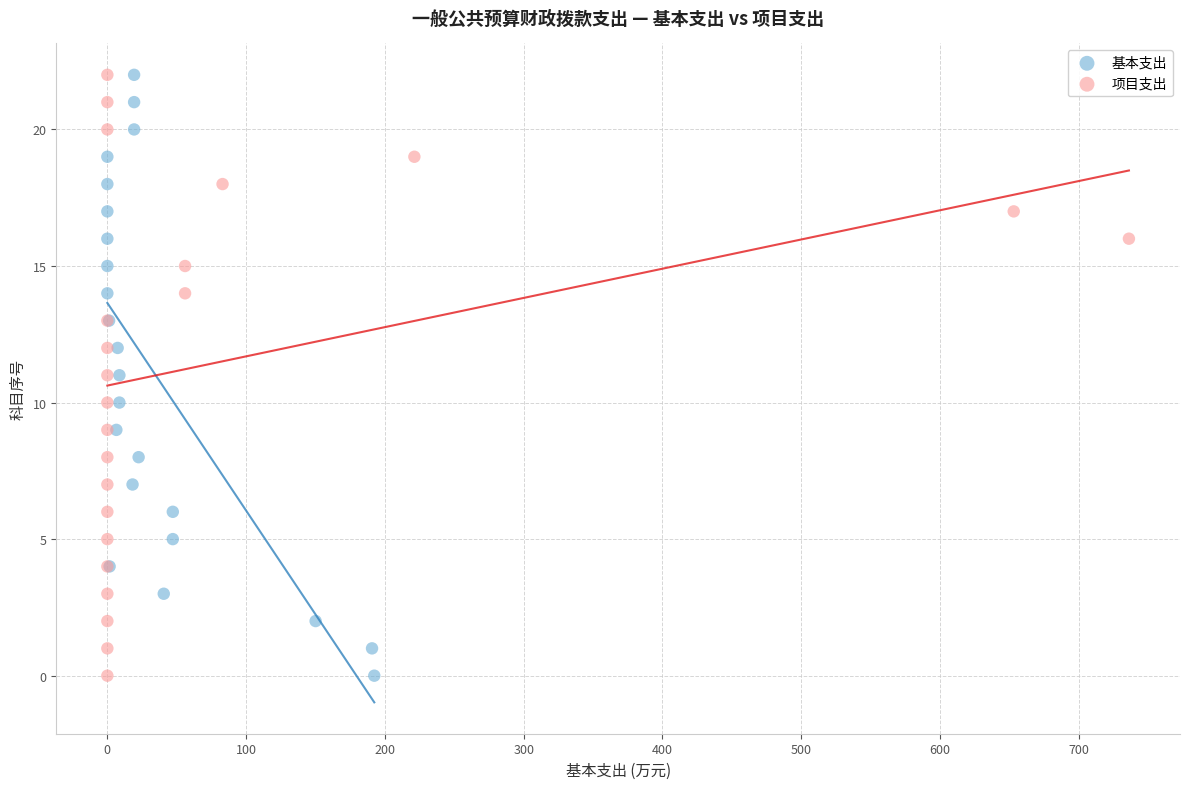

What are all the series names shown in the legend?

基本支出, 项目支出